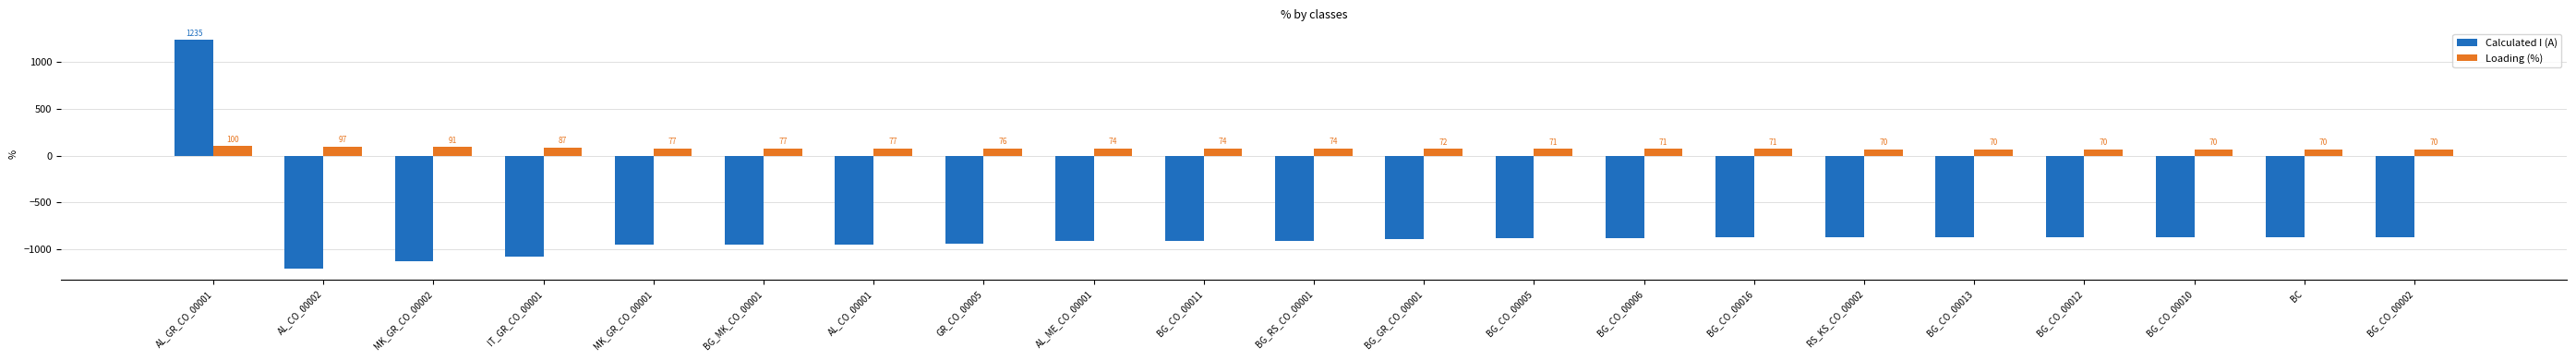

How many values in the Calculated I (A) series are below -893?

10